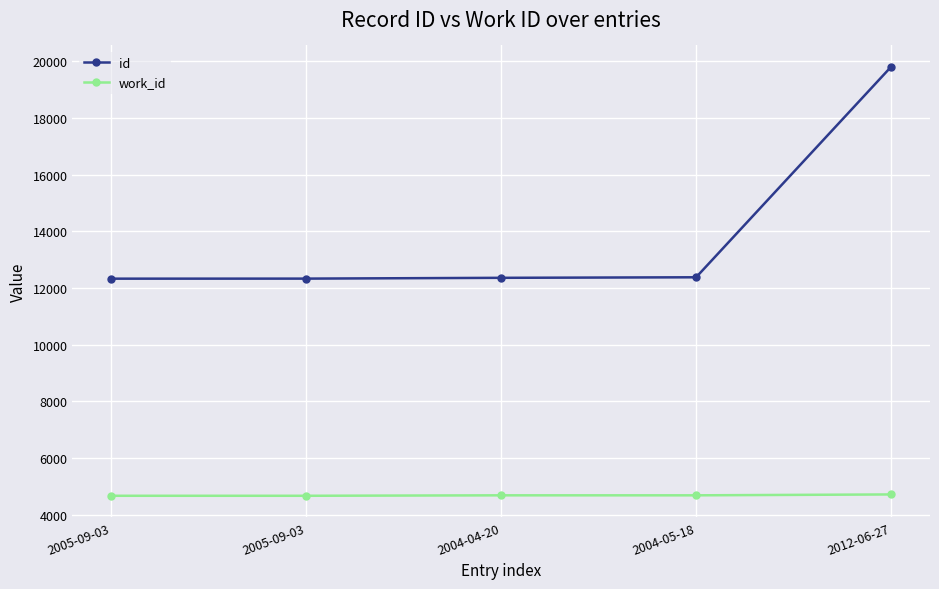

The work_id series shows 4671 at 2005-09-03. True or false?

True